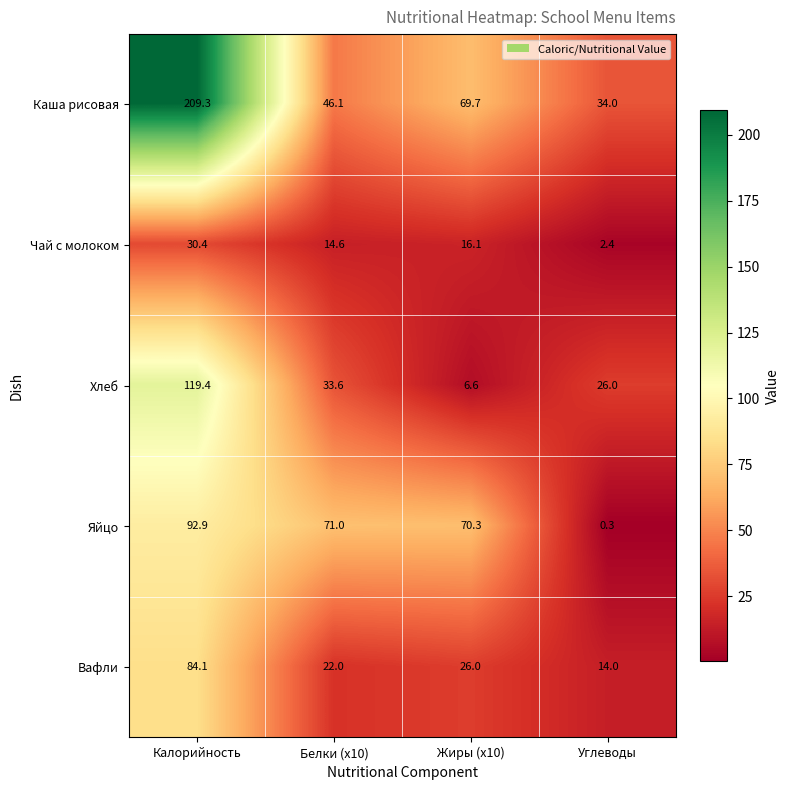

What is the difference between the maximum and minimum values in the Каша рисовая series?

175.3